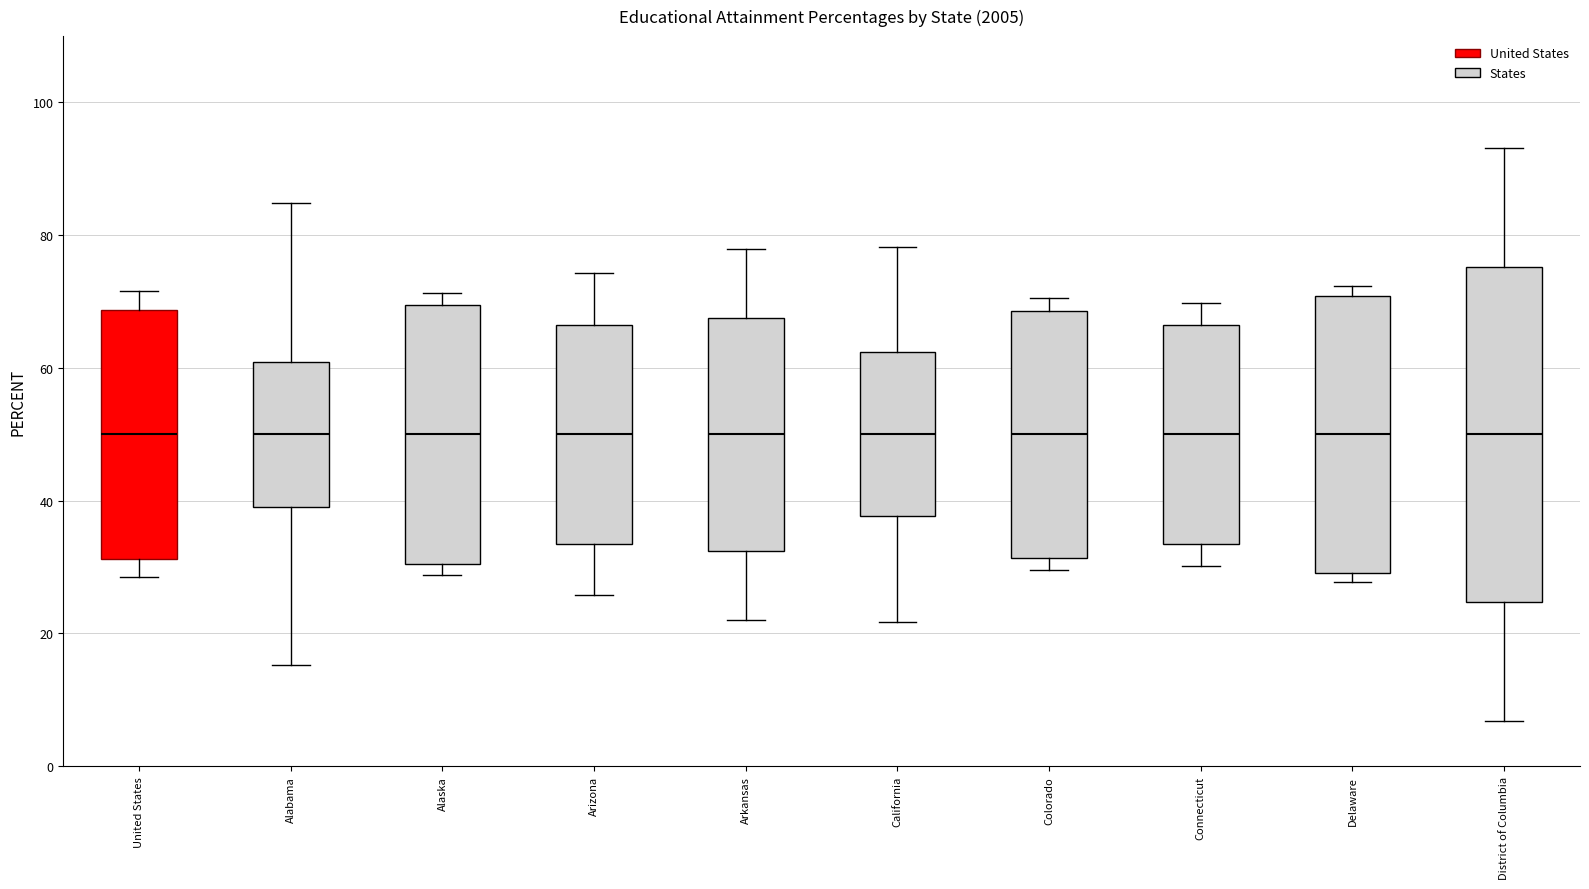

Reading left to right, read every box against the y-axis: the position of its median line, the range the box covers, and the ends of its whiskers. The values are not printed on the chart, so give them approximately, as read against the axis.

United States: median 50, box 32 to 68, whiskers 28 to 72
Alabama: median 50, box 40 to 60, whiskers 16 to 84
Alaska: median 50, box 30 to 70, whiskers 28 to 72
Arizona: median 50, box 34 to 66, whiskers 26 to 74
Arkansas: median 50, box 32 to 68, whiskers 22 to 78
California: median 50, box 38 to 62, whiskers 22 to 78
Colorado: median 50, box 32 to 68, whiskers 30 to 70
Connecticut: median 50, box 34 to 66, whiskers 30 to 70
Delaware: median 50, box 30 to 70, whiskers 28 to 72
District of Columbia: median 50, box 24 to 76, whiskers 6 to 94